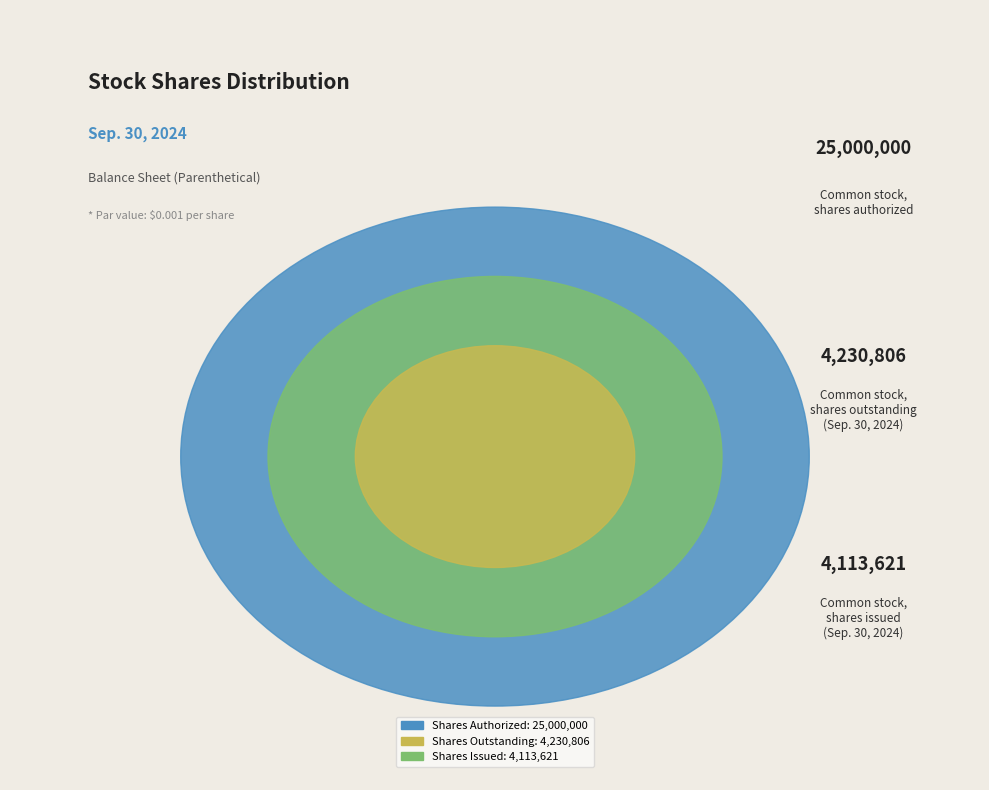

Which category has the smallest portion of the pie?

Common stock, shares issued